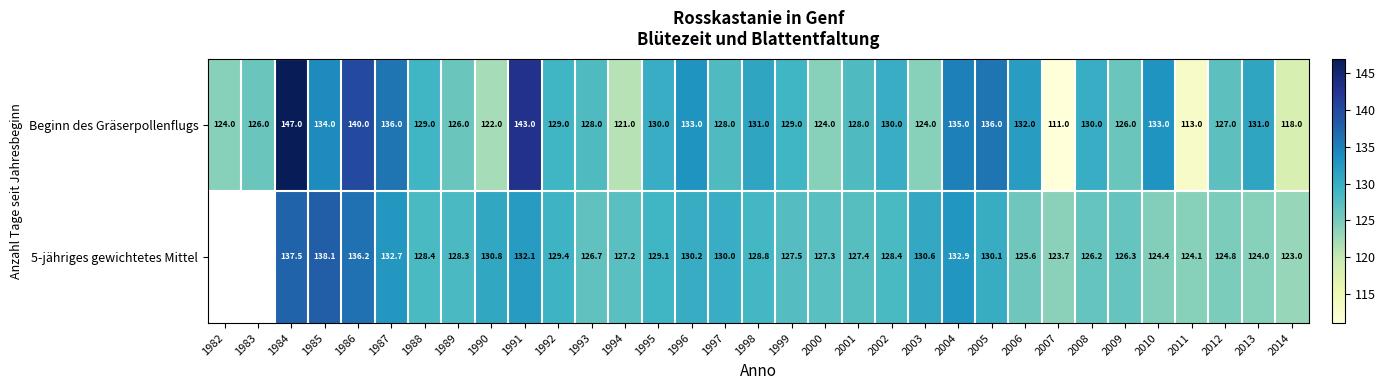

What is the total value across all series at 2000?

251.3